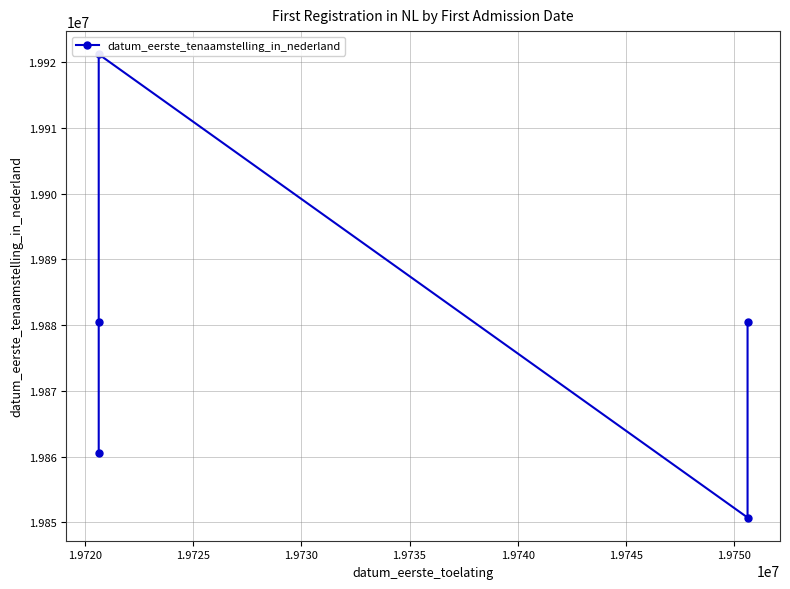

The value at 1.9725 is 19921222. True or false?

True